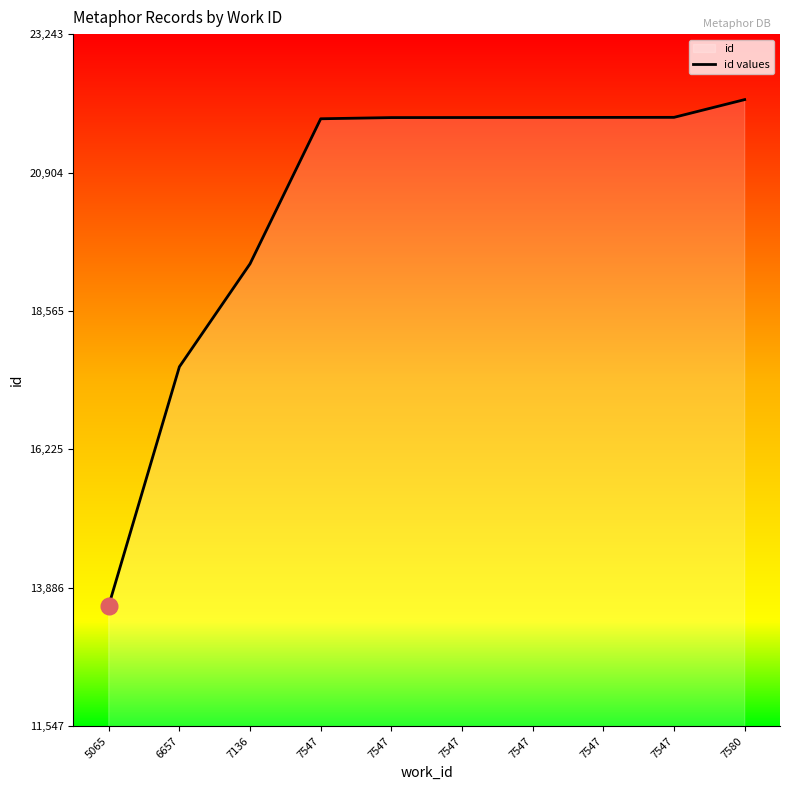

Which label corresponds to the largest value in the chart?

7580